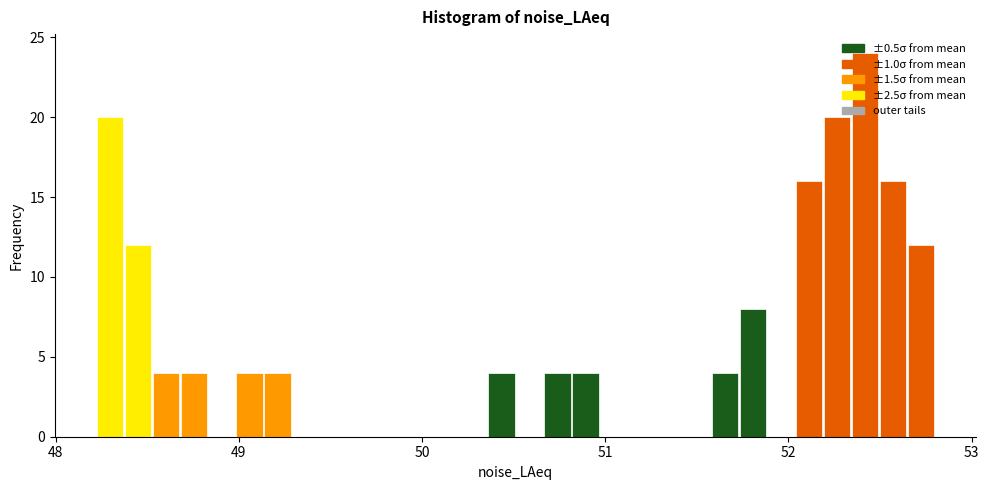

Around what value on the x-axis is the tallest bar? Give the approximate position of its centre, as read against the axis.

52.4